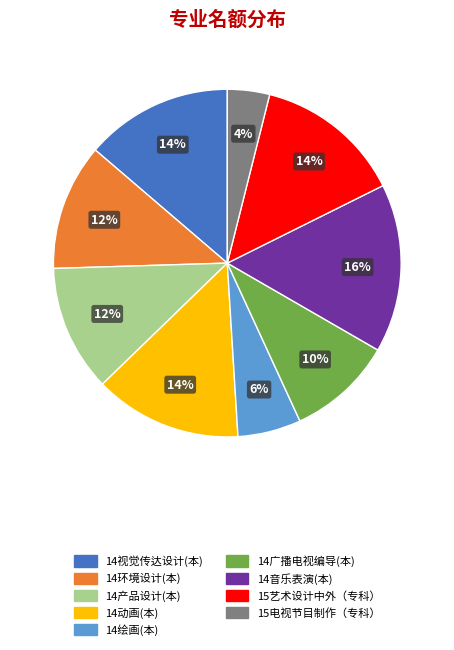

Does 14环境设计(本) represent more than half of the total?

No